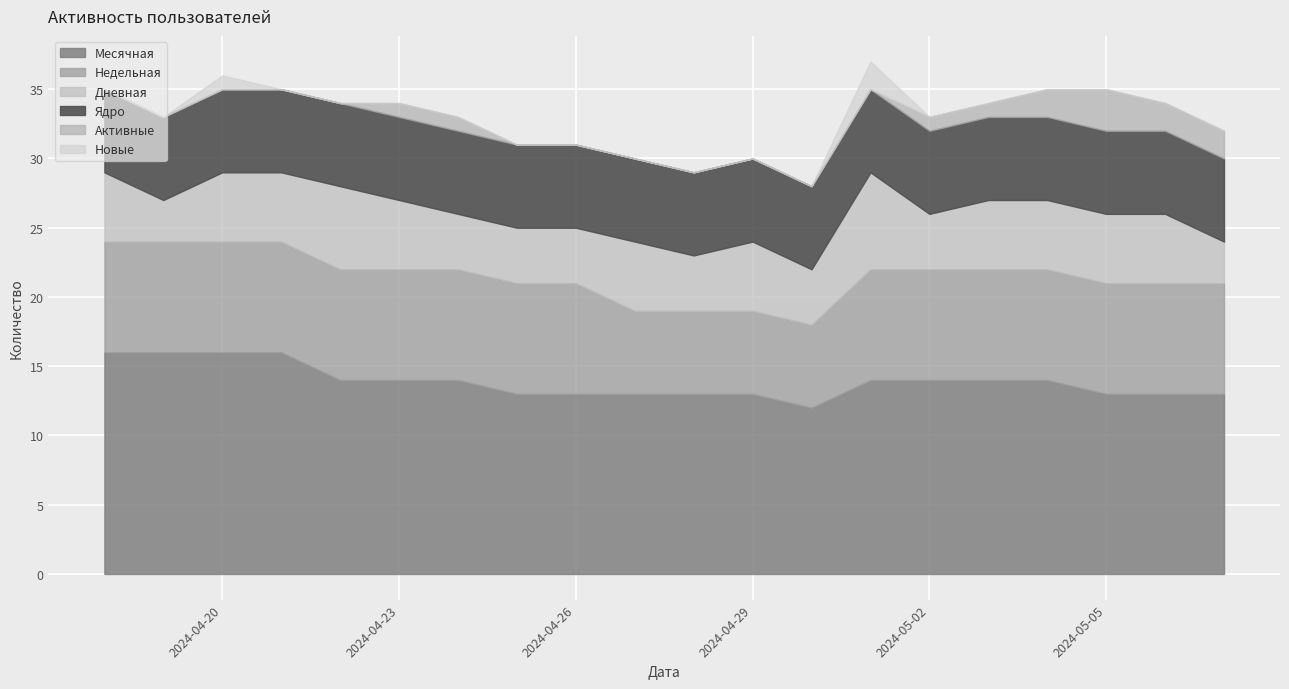

The Недельная series shows 3 at 2024-04-20. True or false?

False